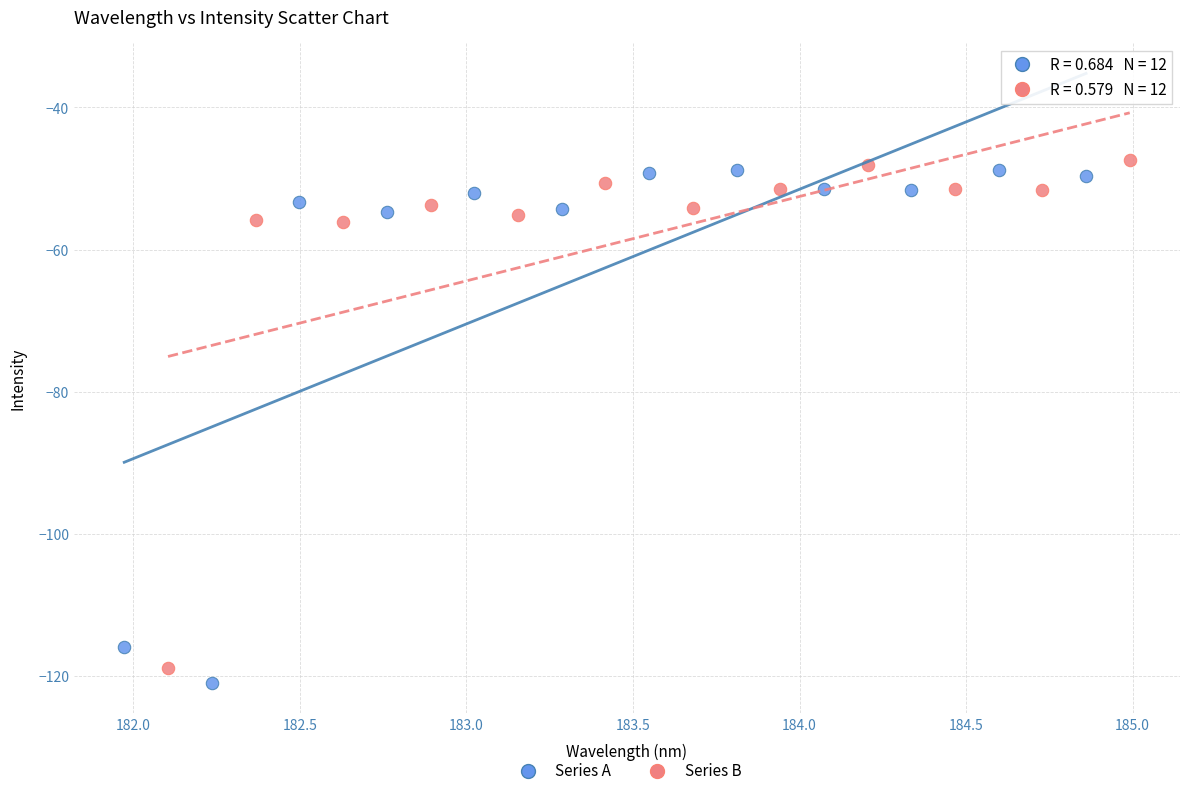

What are all the series names shown in the legend?

Series A, Series B